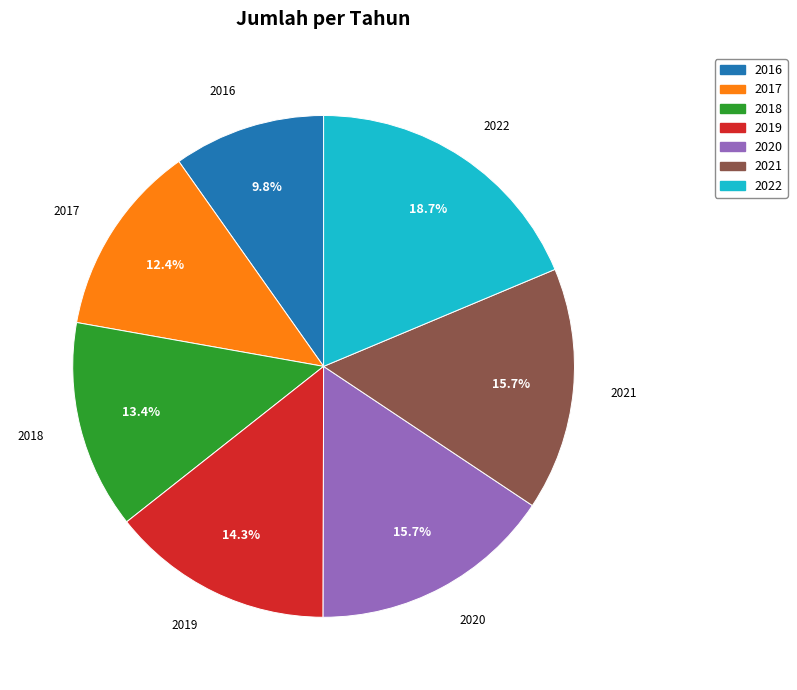

How many segments does this pie chart have?

7